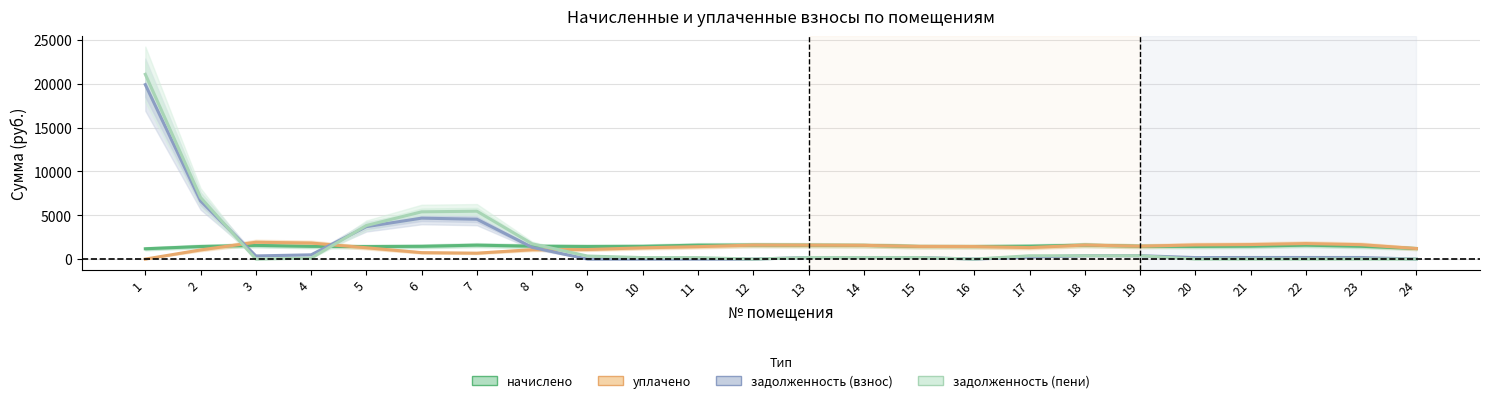

Reading right to left, what are all the values shown in this chart?

начислено: 24=1202.0	23=1460.1	22=1587.9	21=1473.6	20=1441.6	19=1461.3	18=1590.3	17=1471.1	16=1430.6	15=1437.9	14=1559.6	13=1580.5	12=1595.2	11=1589.1	10=1455.1	9=1436.7	8=1471.1	7=1589.1	6=1455.1	5=1426.9	4=1452.7	3=1560.8	2=1435.5	1=1176.2
уплачено: 24=1202.0	23=1642.4	22=1770.2	21=1655.9	20=1613.3	19=1469.7	18=1598.7	17=1307.9	16=1430.6	15=1442.5	14=1564.2	13=1585.1	12=1595.2	11=1418.7	10=1284.7	9=1089.3	8=1069.5	7=675.0	6=735.3	5=1291.3	4=1829.6	3=1920.4	2=1043.4	1=0.0
задолженность (взнос): 24=0.0	23=182.3	22=182.3	21=182.3	20=171.7	19=389.3	18=389.3	17=217.7	16=0.0	15=178.2	14=178.2	13=178.2	12=0.0	11=0.0	10=0.0	9=0.0	8=1335.2	7=4543.3	6=4669.7	5=3694.1	4=486.0	3=359.6	2=6631.7	1=19895.0
задолженность (пени): 24=0.0	23=0.0	22=0.0	21=0.0	20=0.0	19=380.9	18=380.9	17=380.9	16=0.0	15=173.6	14=173.6	13=173.6	12=0.0	11=170.4	10=170.4	9=347.4	8=1736.8	7=5457.4	6=5389.6	5=3829.7	4=109.1	3=0.0	2=7023.7	1=21071.2